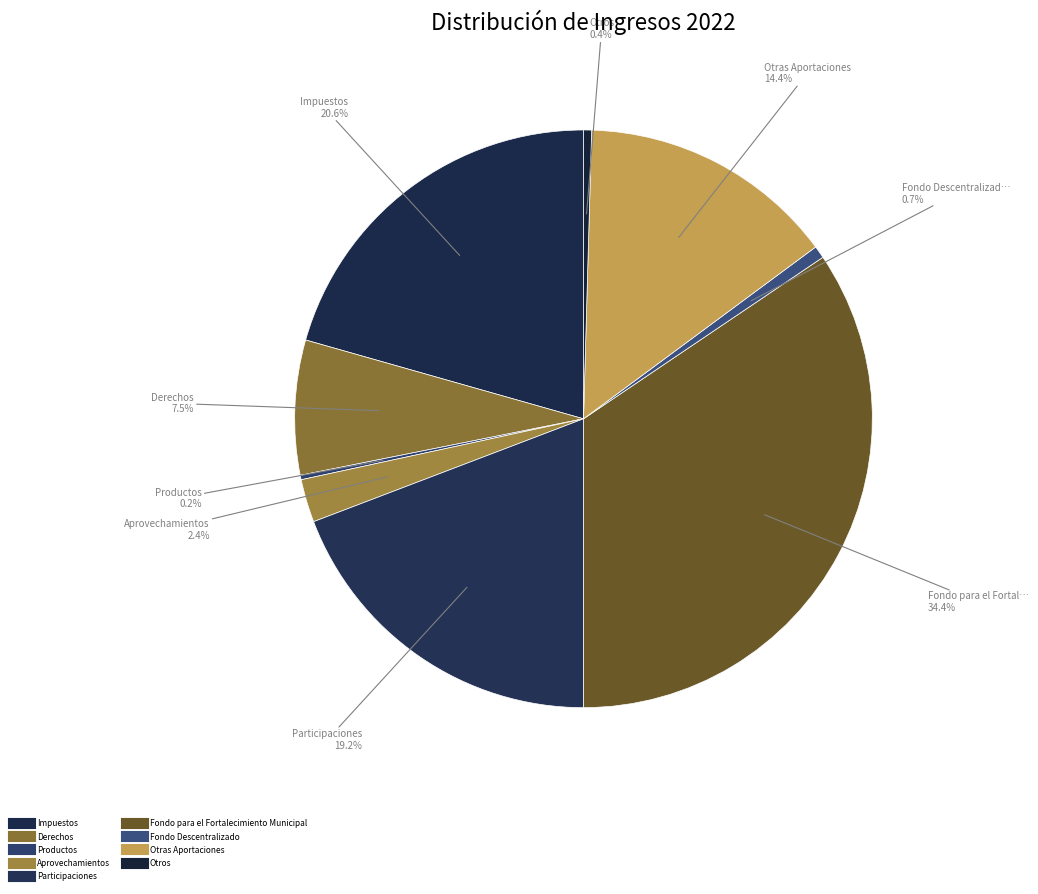

Which slice is the smallest?

Productos